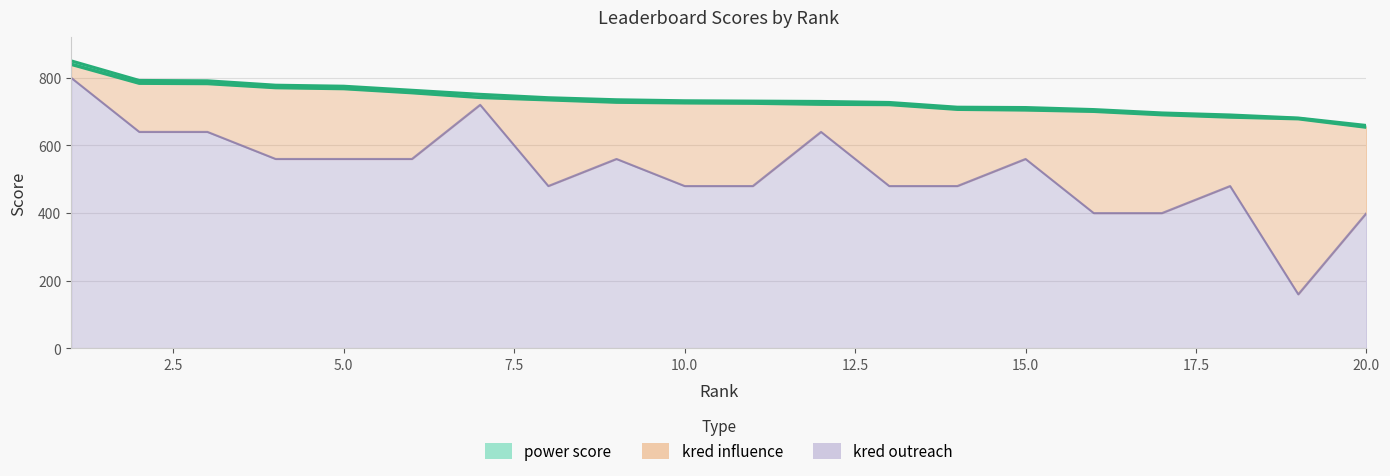

Rank the categories by power score value from lowest to highest.

20, 19, 18, 17, 16, 15, 14, 13, 12, 11, 10, 9, 8, 7, 6, 5, 4, 3, 2, 1